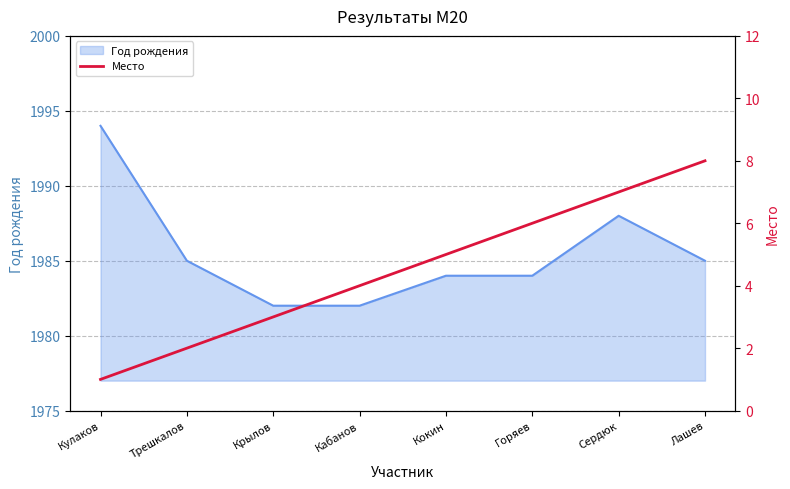

The value of Год рождения at Кулаков is 2766. True or false?

False